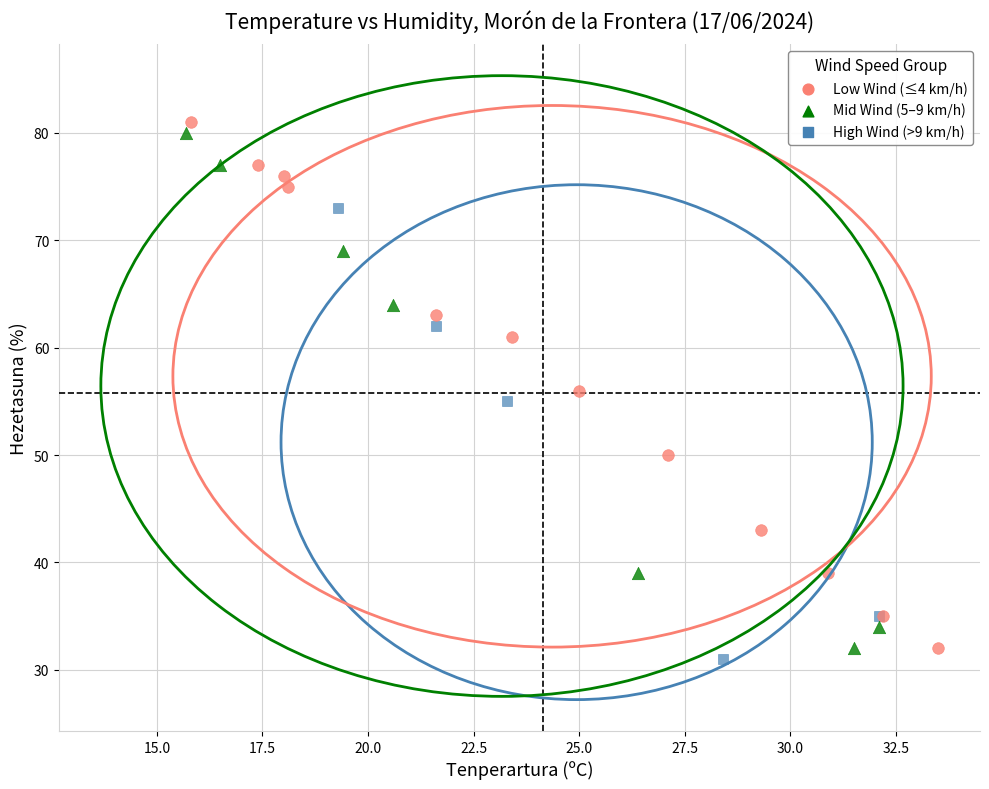

What are all the series names shown in the legend?

Low Wind (≤4 km/h), Mid Wind (5–9 km/h), High Wind (>9 km/h)